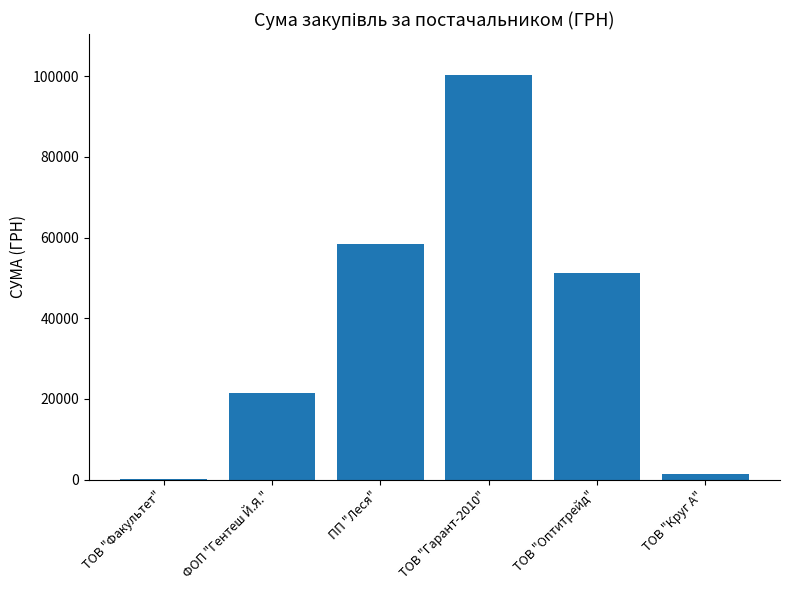

Approximately how many times larger is the value at ТОВ "Гарант-2010" compared to ФОП "Гентеш Й.Я."?

4.7